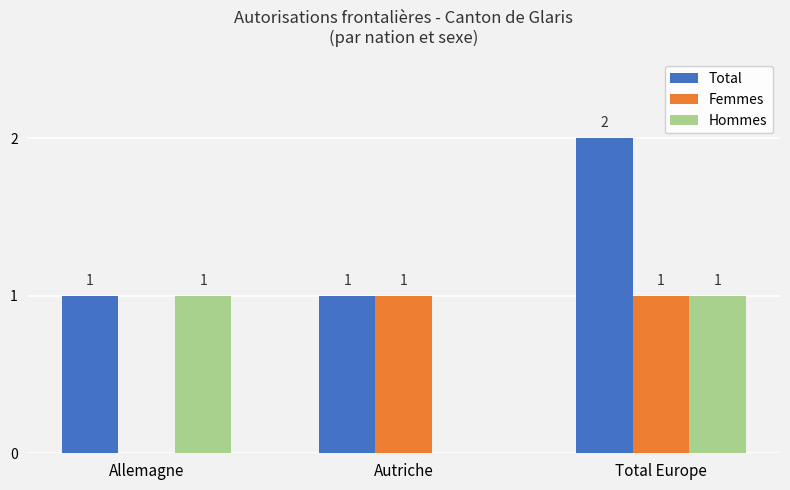

The Femmes series shows 0 at Allemagne. True or false?

True